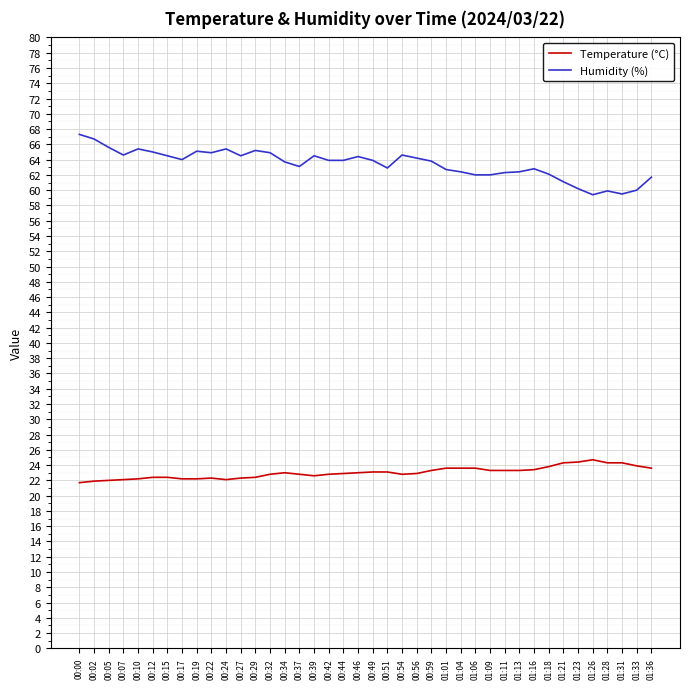

Between 00:15 and 01:26, which series saw the biggest shift?

Humidity (%)